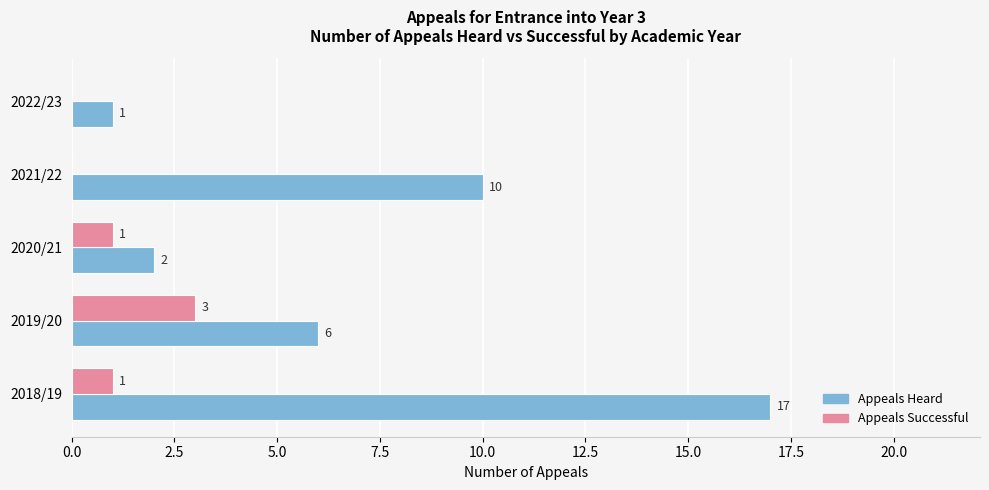

Which series changed the most between 2019/20 and 2022/23?

Appeals Heard